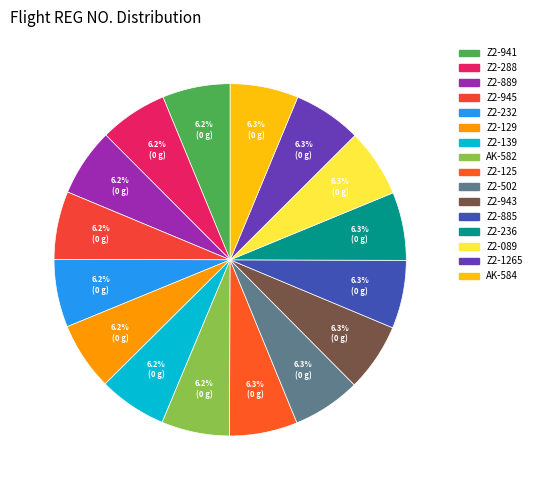

True or false: Z2-125 accounts for 16% of the total.

False